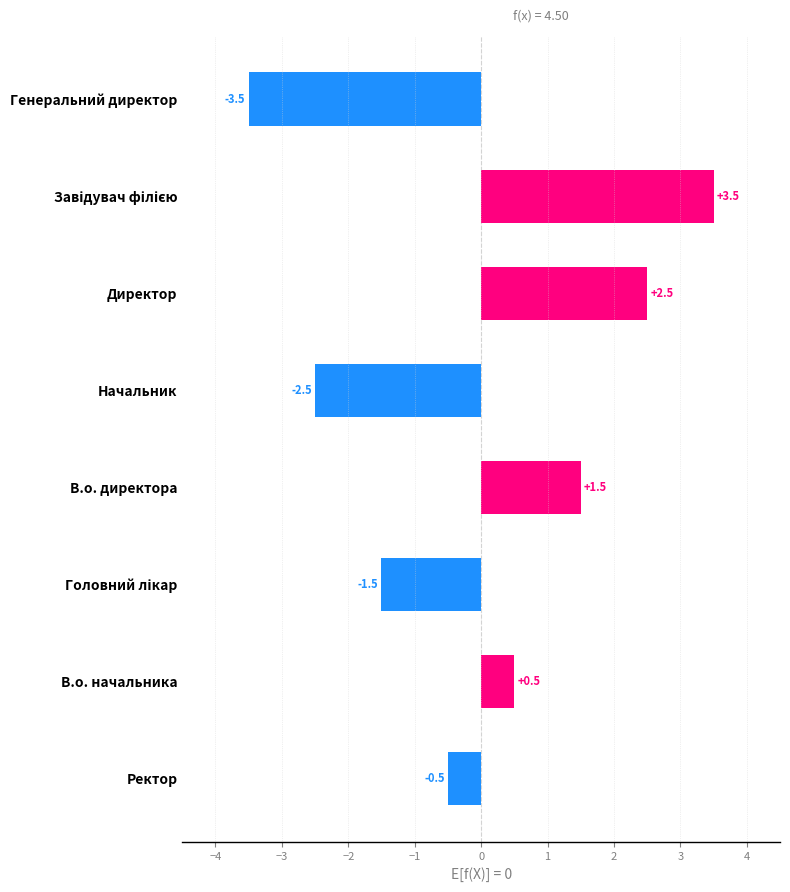

What position from the bottom is Начальник?

5